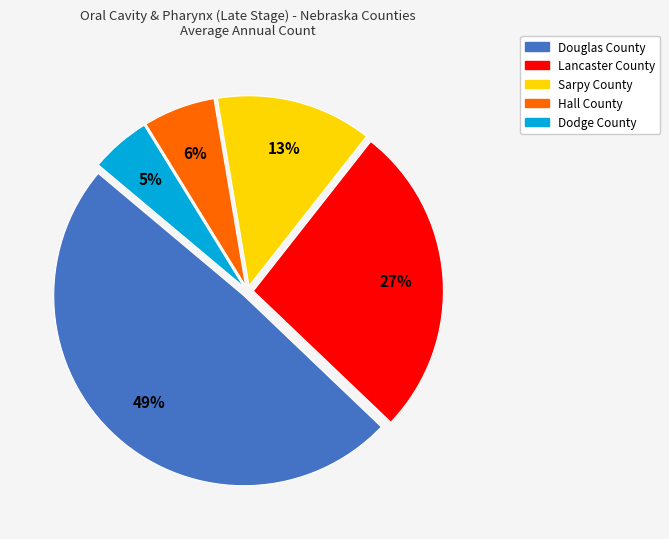

Is it true that Hall County is 6% of the pie?

True